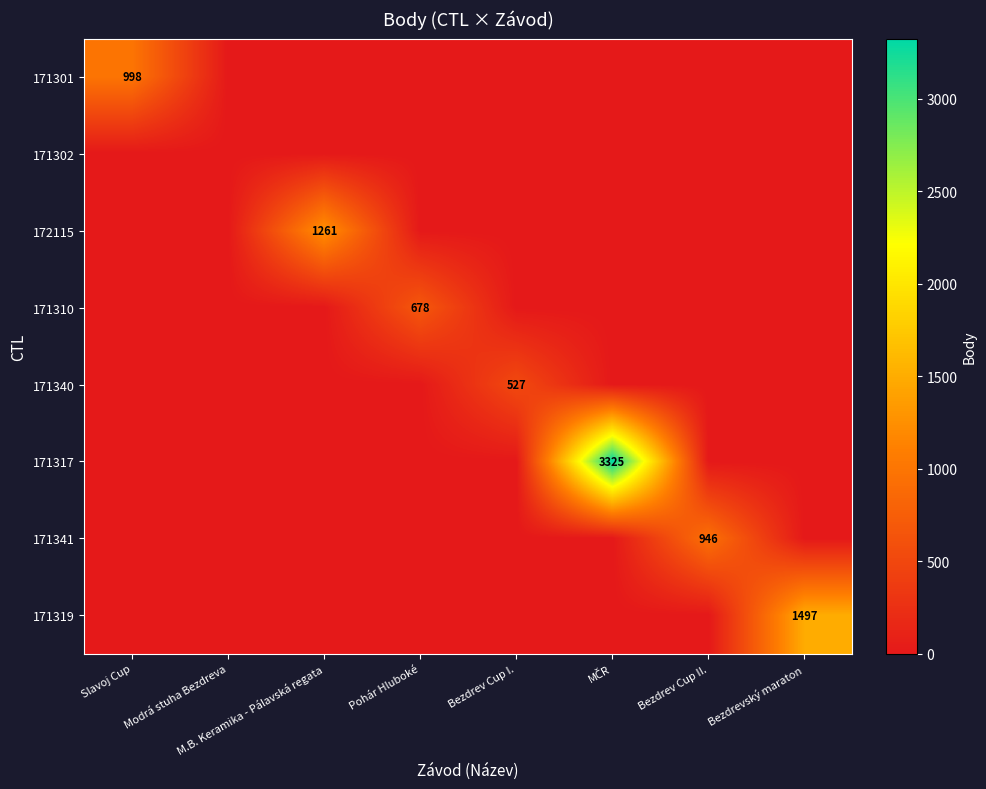

At Bezdrev Cup I., list the series in order from largest to smallest.

171340, 171301, 171302, 172115, 171310, 171317, 171341, 171319